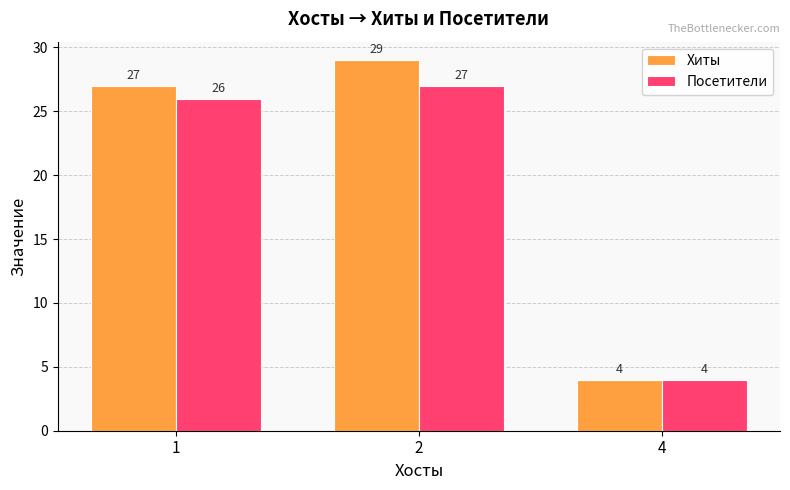

What is the sum of the Посетители values at 4 and 1?

30